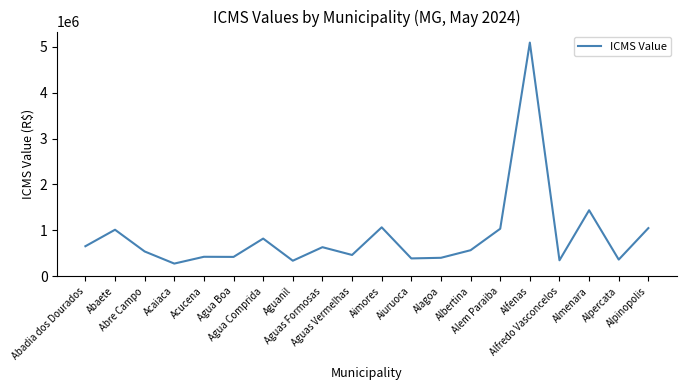

What is the smallest value displayed?

277475.8